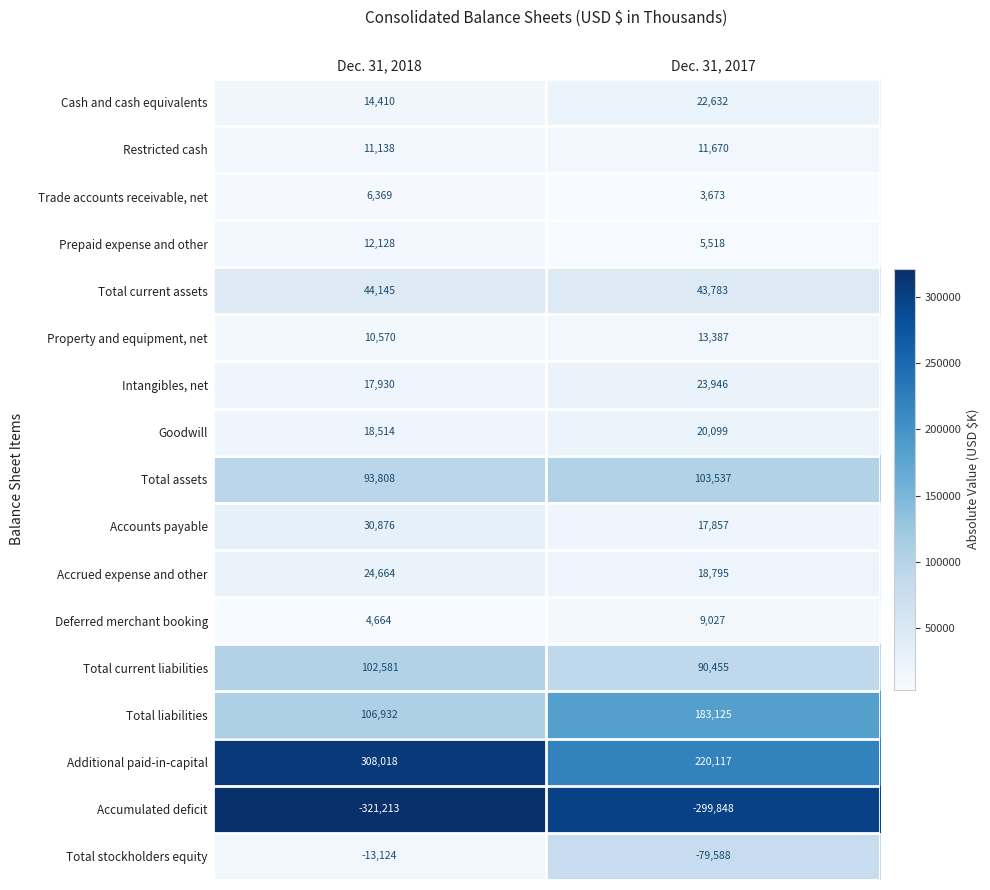

What is the smallest value displayed?

-321213